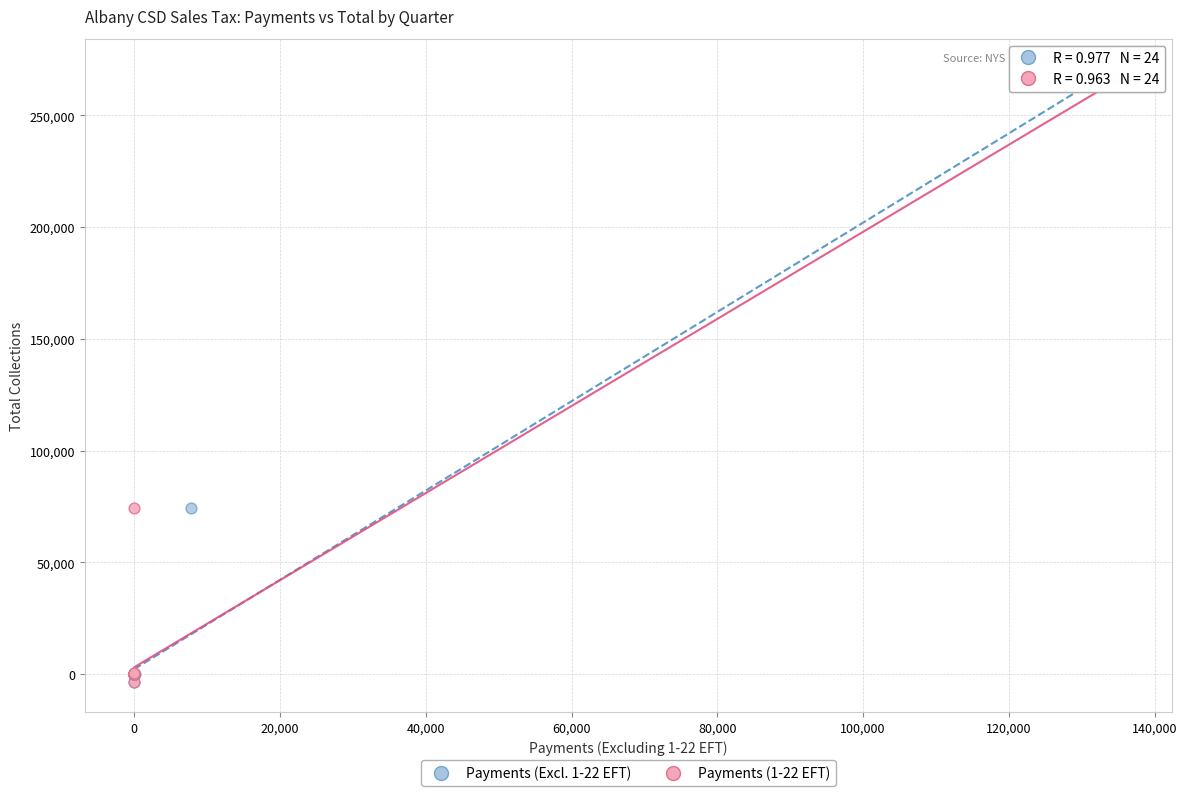

What are all the series names shown in the legend?

Payments (Excl. 1-22 EFT), Payments (1-22 EFT)